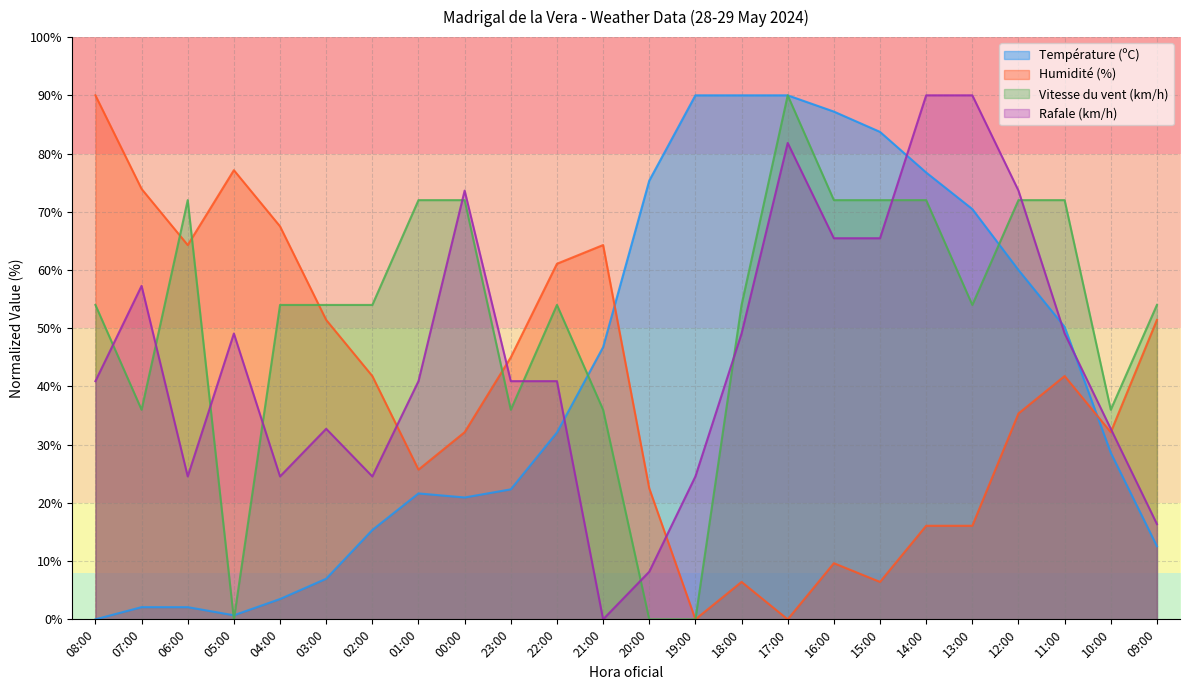

What is the difference between the maximum and minimum values in the Humidité (%) series?

90.0